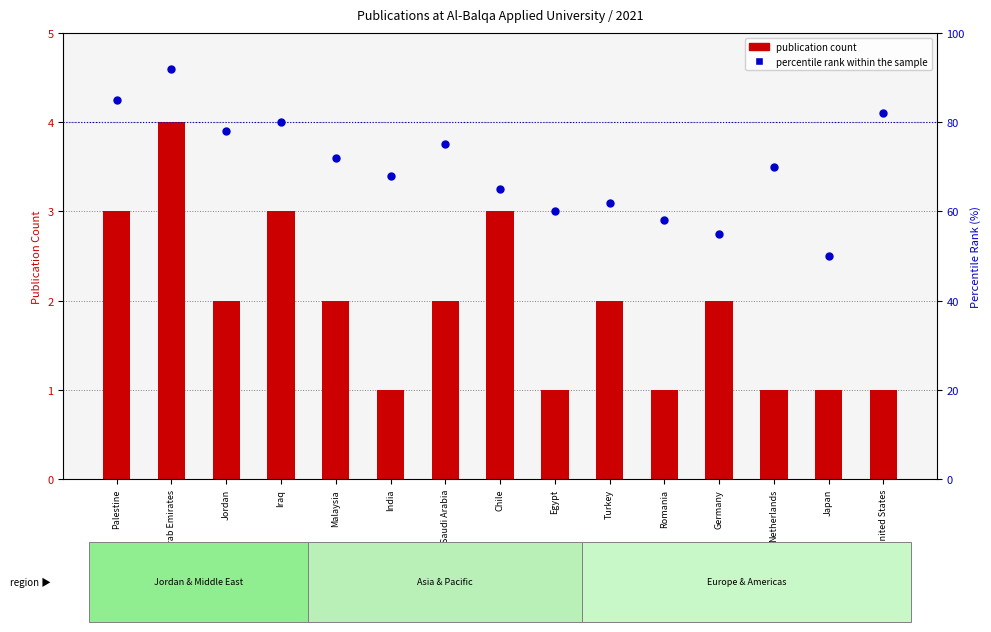

At which category is the sum across all series the highest?

United Arab Emirates